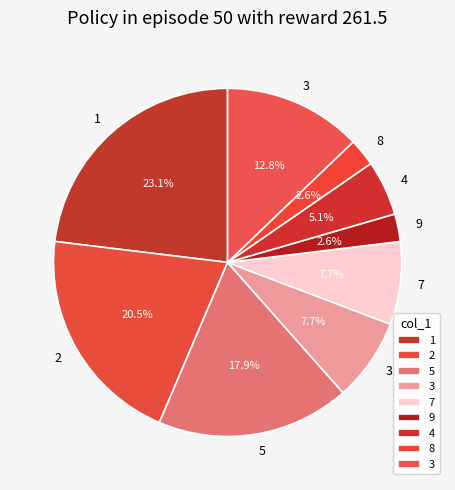

To the nearest percent, what is the difference between the largest and smallest slice percentages?

21%